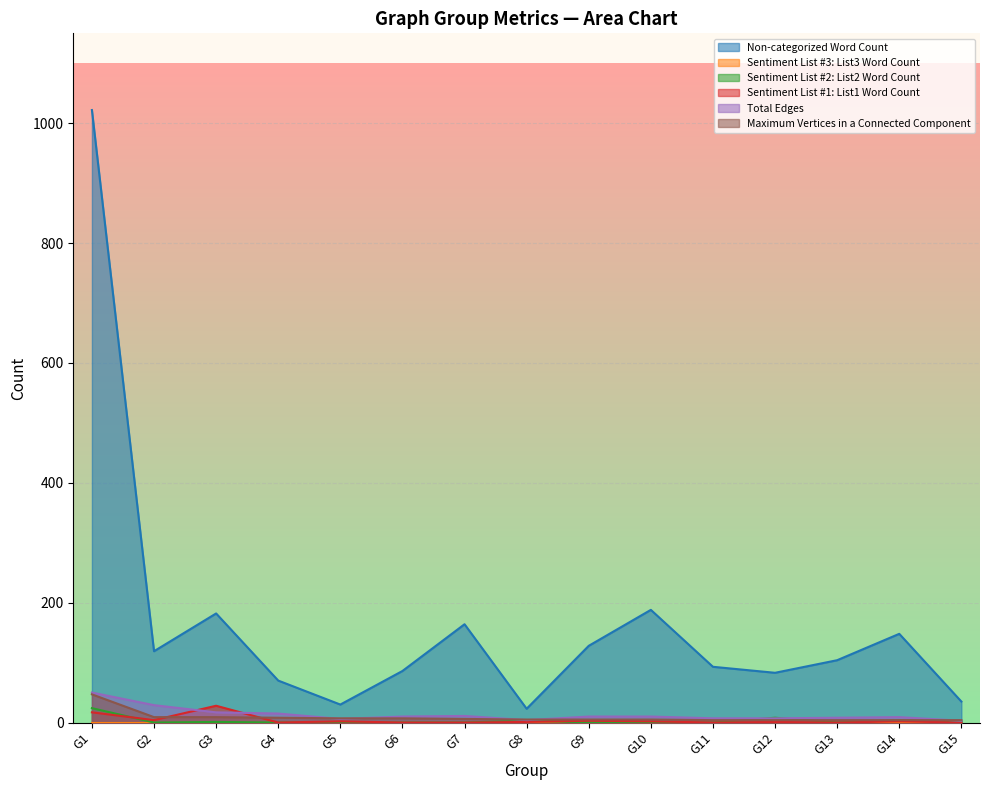

What is the value of the Maximum Vertices in a Connected Component point at the 8th from the left?

5